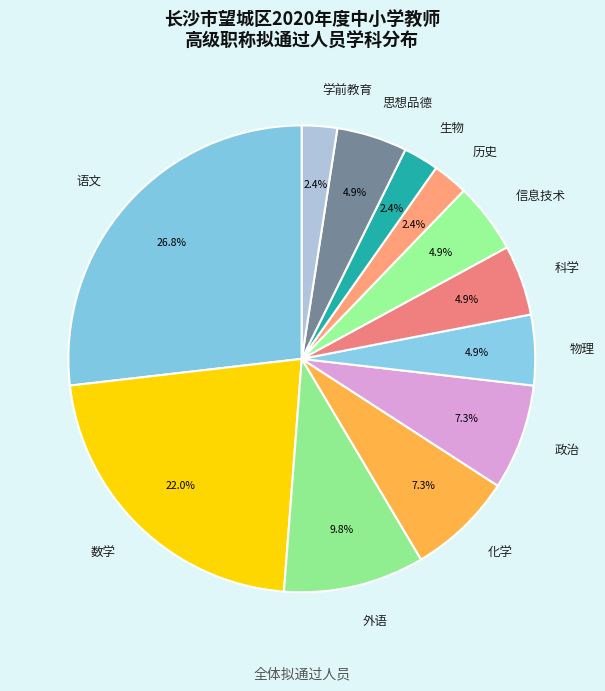

Which slice is the largest?

语文